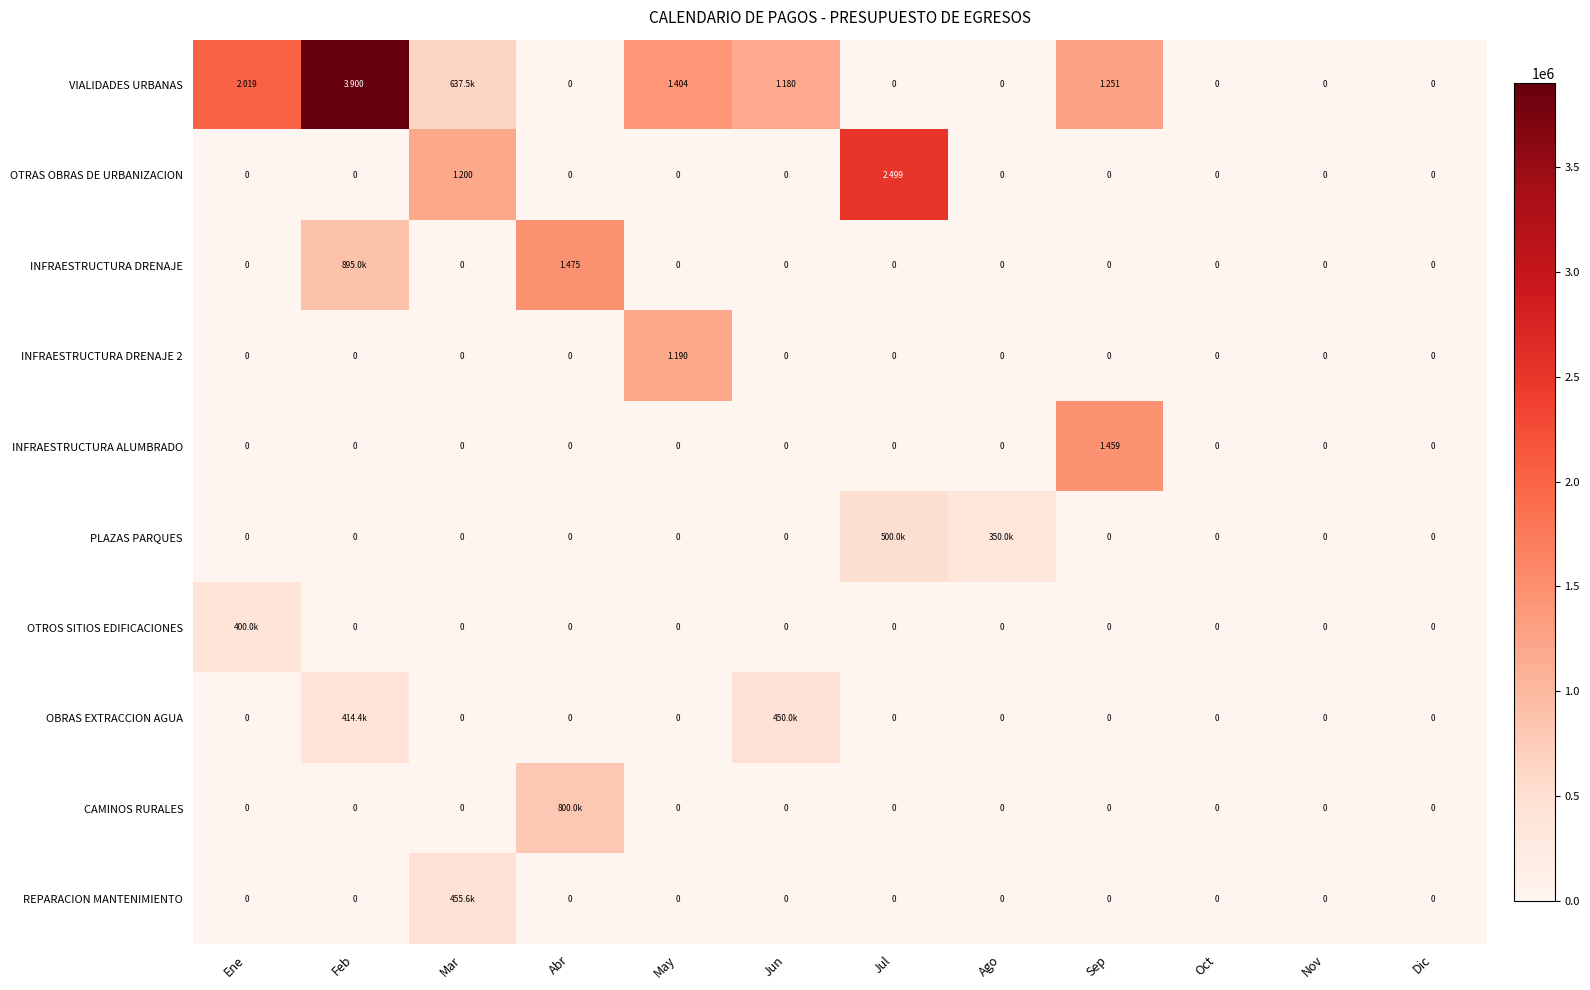

At which label does OTRAS OBRAS DE URBANIZACION reach its peak?

Jul